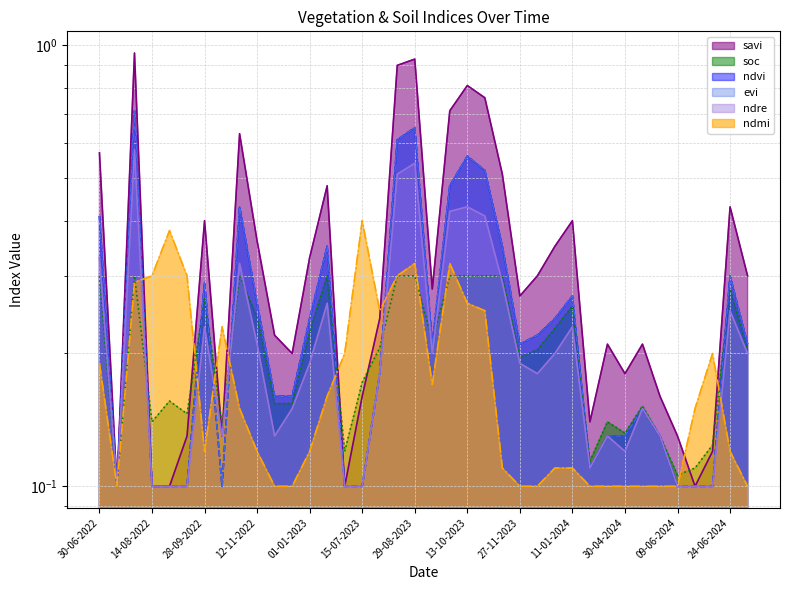

Which category has the lowest value in the ndmi series?

15-07-2022